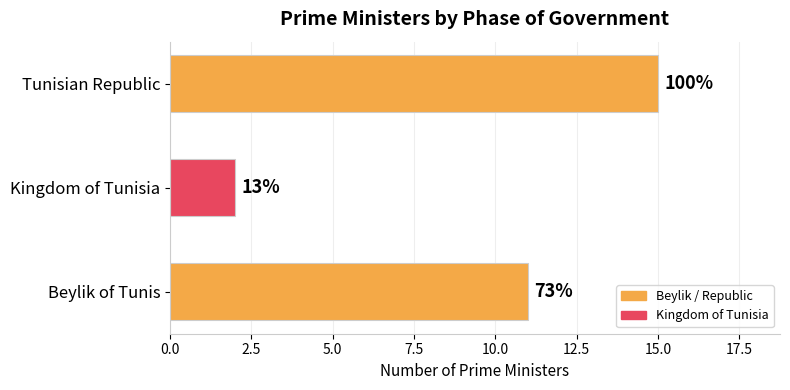

How many bars are there in total?

3